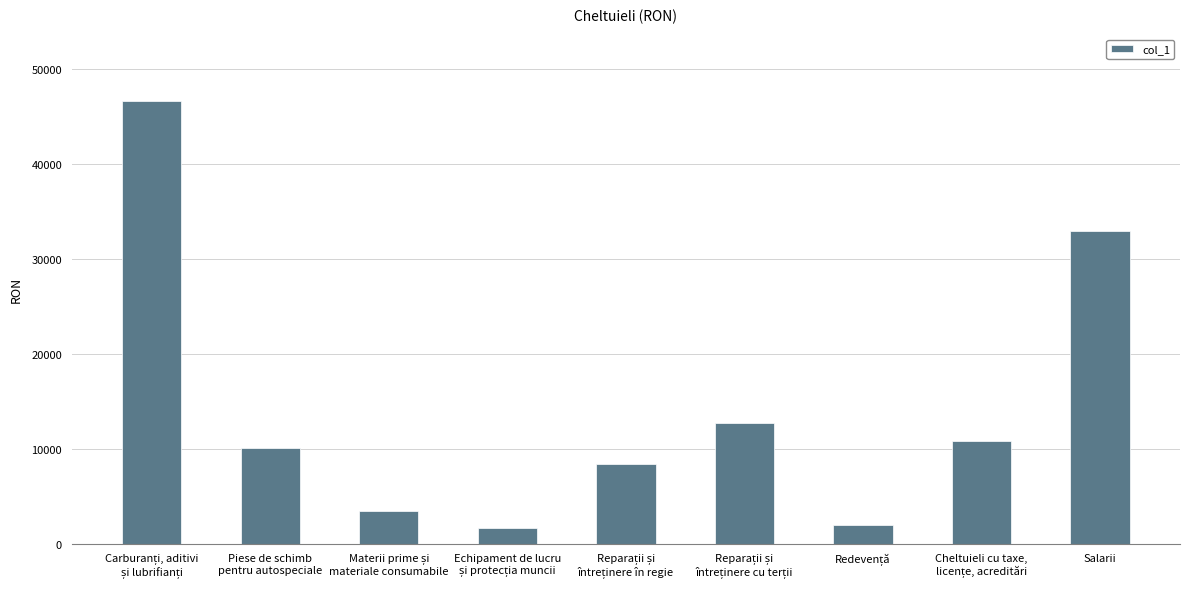

Is it true that the value at Salarii is 58869?

False